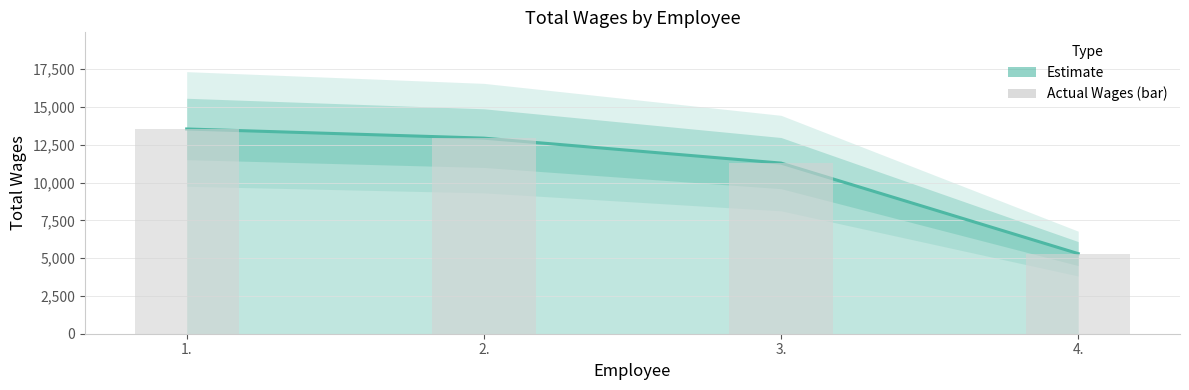

List the labels in order of value, largest first.

1., 2., 3., 4.